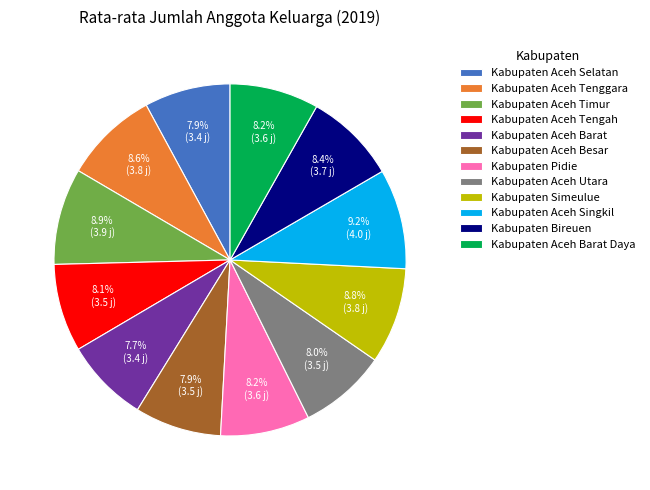

Combined, do Kabupaten Pidie and Kabupaten Bireuen account for over 50%?

No